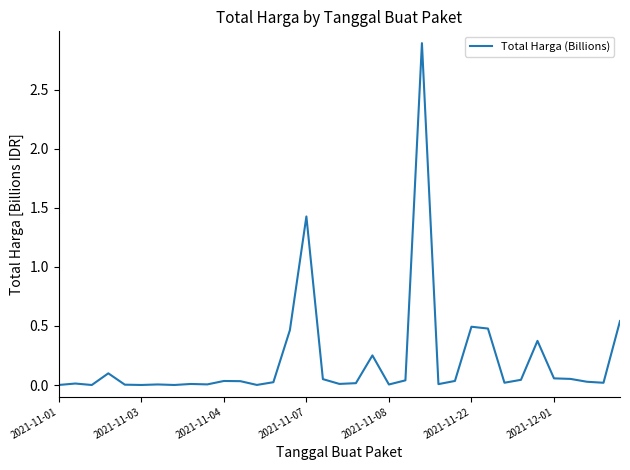

What is the maximum value shown in the chart?

2.9